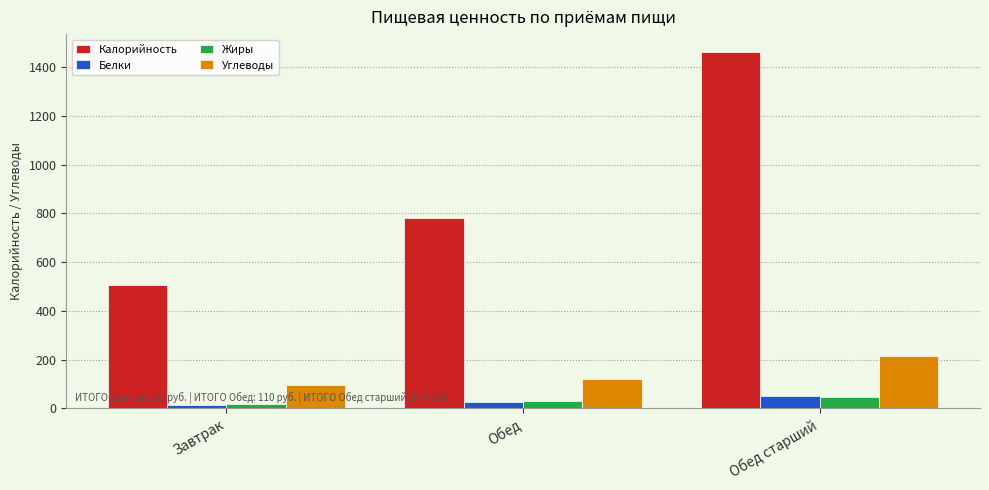

What is the sum of all Белки values?

87.5